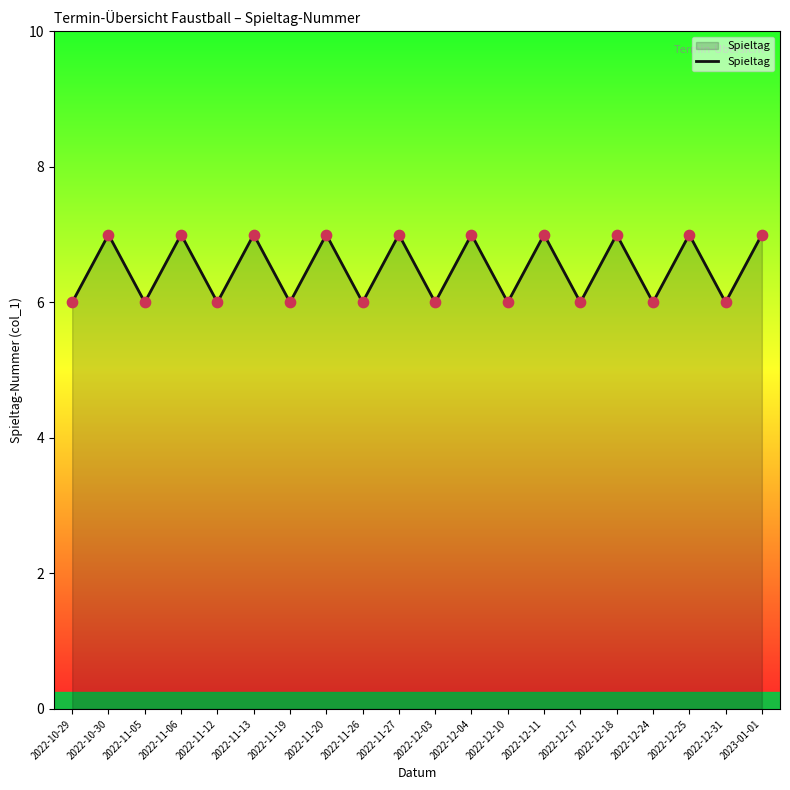

What is the ratio of the value at 2022-11-13 to the value at 2022-11-19?

1.2